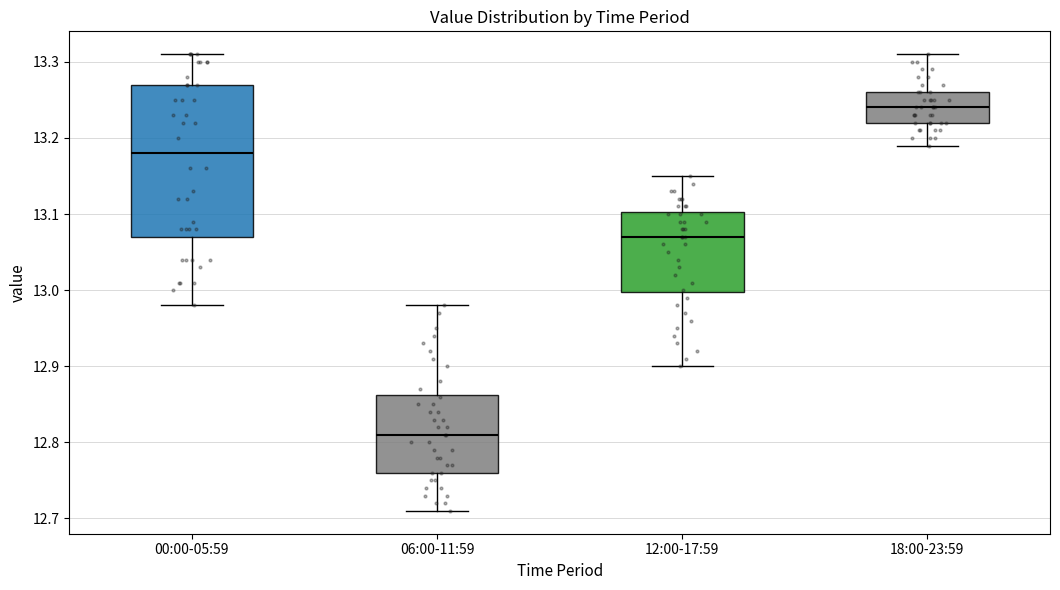

Reading left to right, transcribe this box plot: for each box, give where its median line is, the range the box spans, and where its two whiskers end, as read against the y-axis. The values are not printed on the chart, so give them approximately, as read against the axis.

00:00-05:59: median 13.18, box 13.07 to 13.27, whiskers 12.98 to 13.31
06:00-11:59: median 12.81, box 12.76 to 12.86, whiskers 12.71 to 12.98
12:00-17:59: median 13.07, box 13.00 to 13.10, whiskers 12.90 to 13.15
18:00-23:59: median 13.24, box 13.22 to 13.26, whiskers 13.19 to 13.31